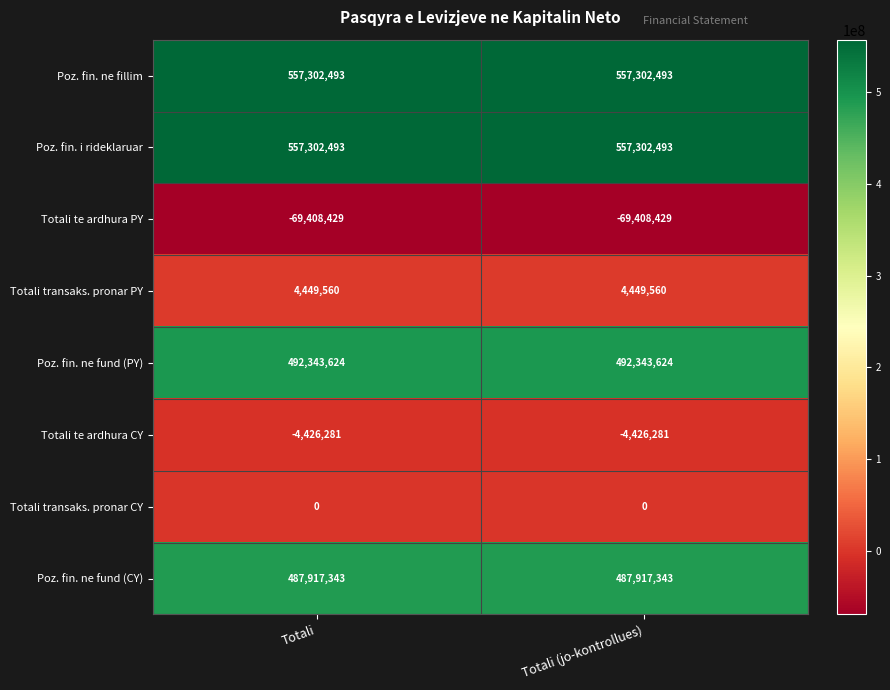

Is it true that Poz. fin. i rideklaruar equals 808688459 at Totali (jo-kontrollues)?

False